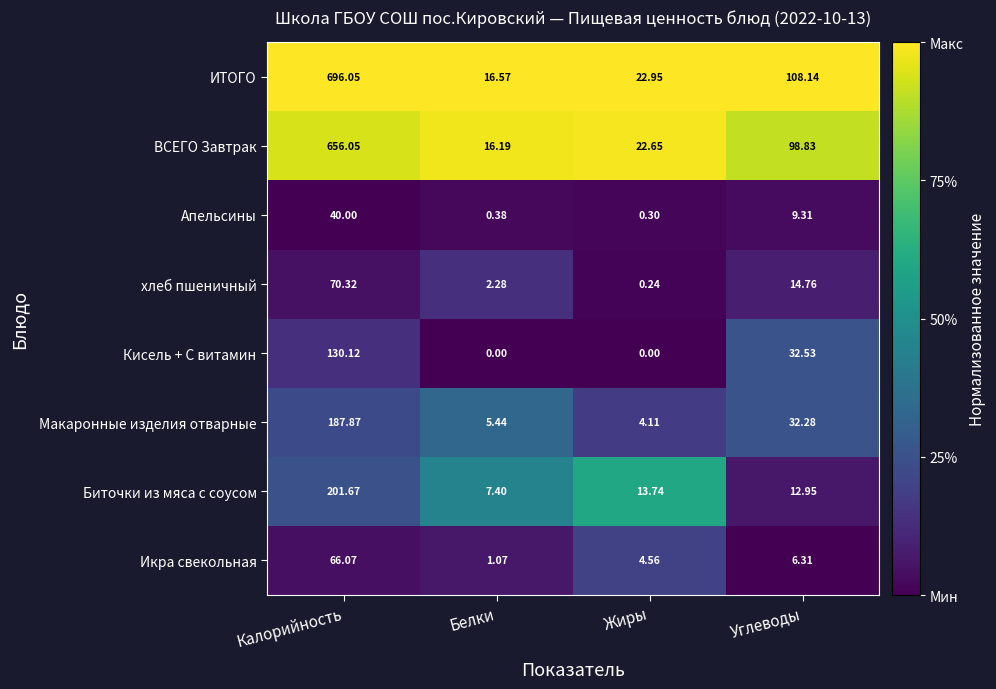

At how many categories does at least one series exceed 0?

4